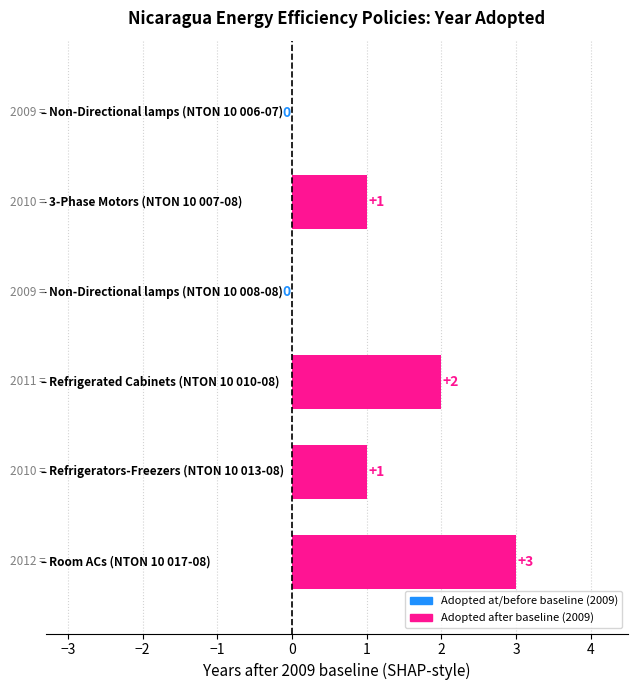

Are the bars horizontal?

Yes